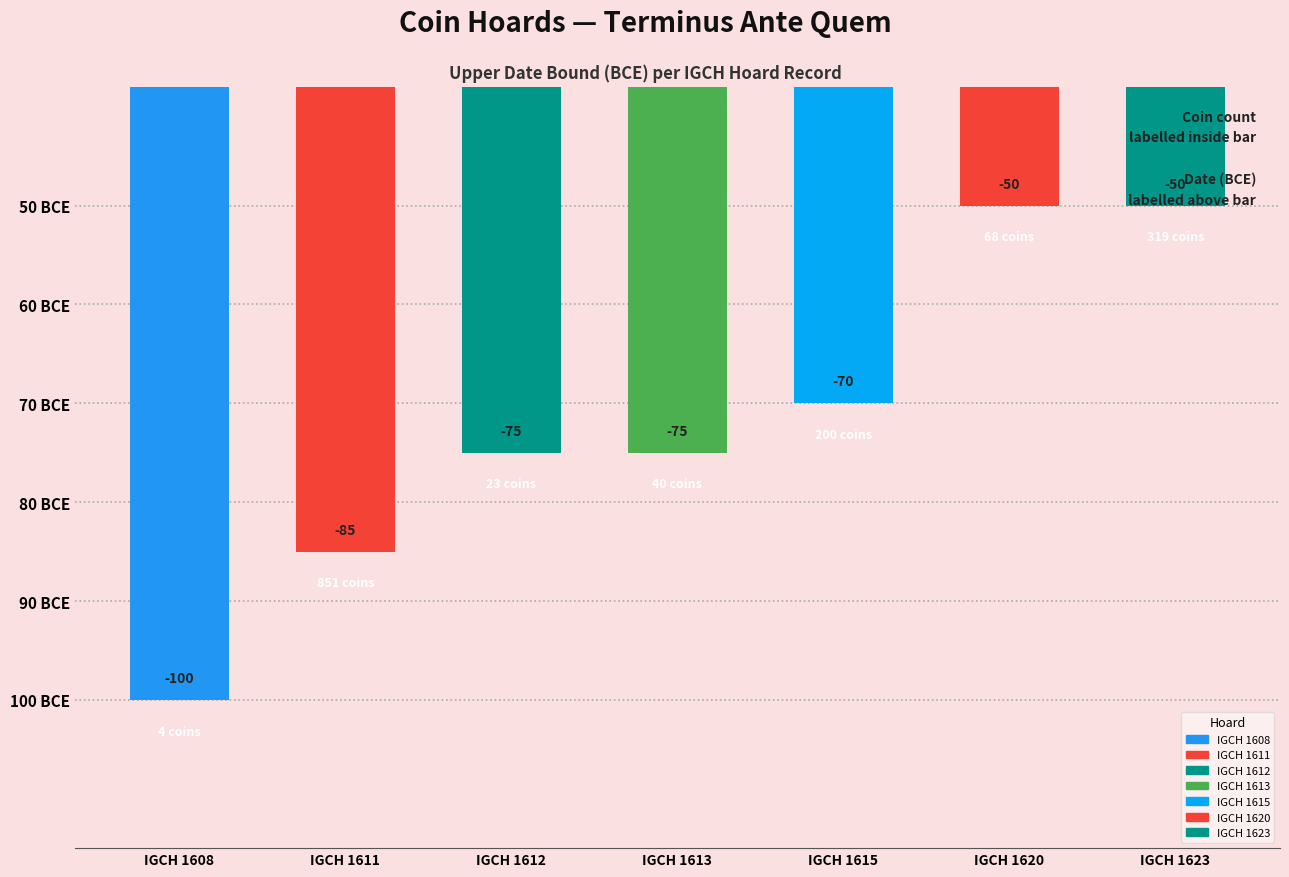

Count the values in the range -85 to -50.

6